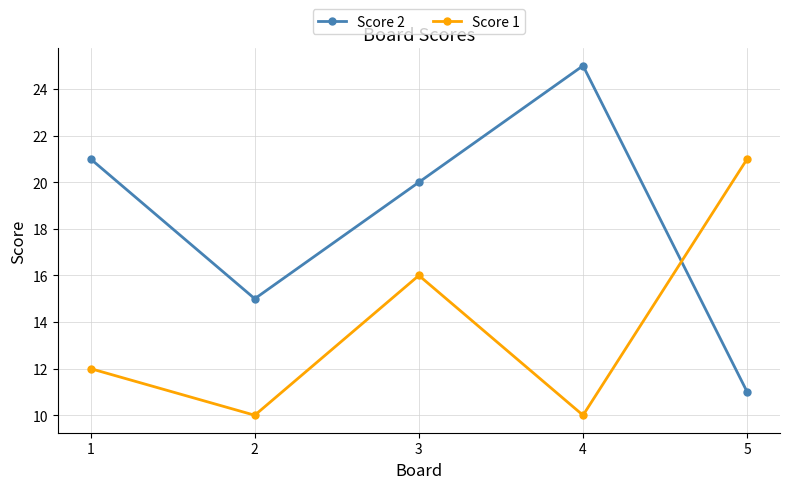

Is it true that Score 2 equals 30 at 3?

False